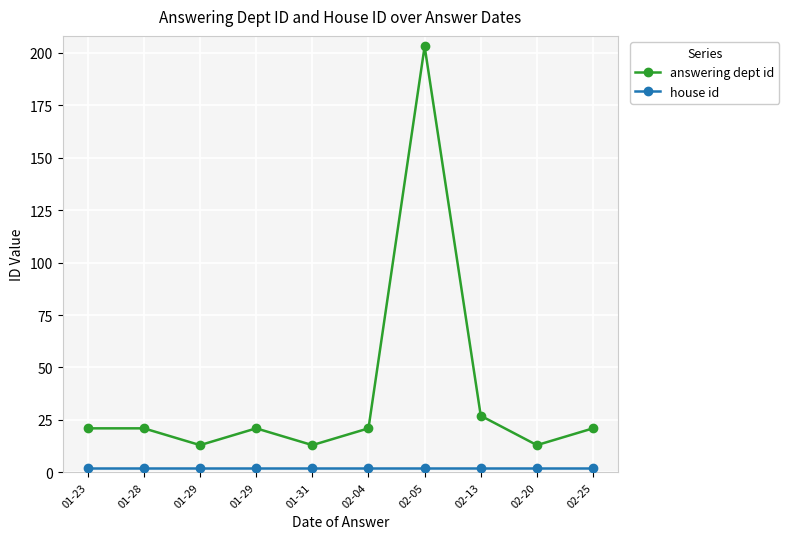

Reading right to left, extract all data points from this chart.

answering dept id: 21	13	27	203	21	13	21	13	21	21
house id: 2	2	2	2	2	2	2	2	2	2